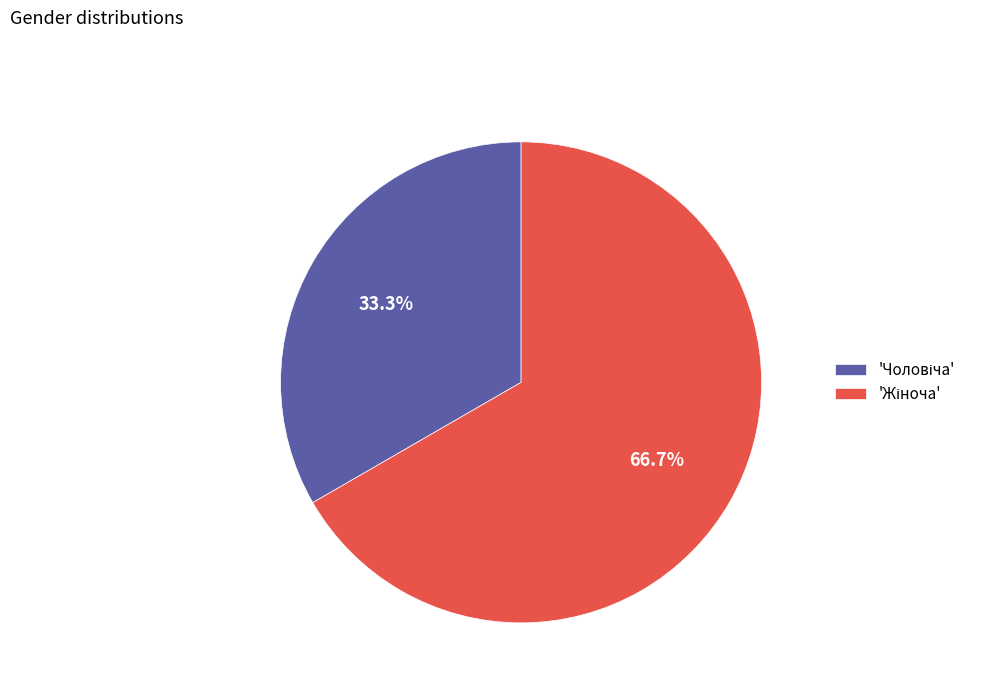

Does any single category account for the majority?

Yes